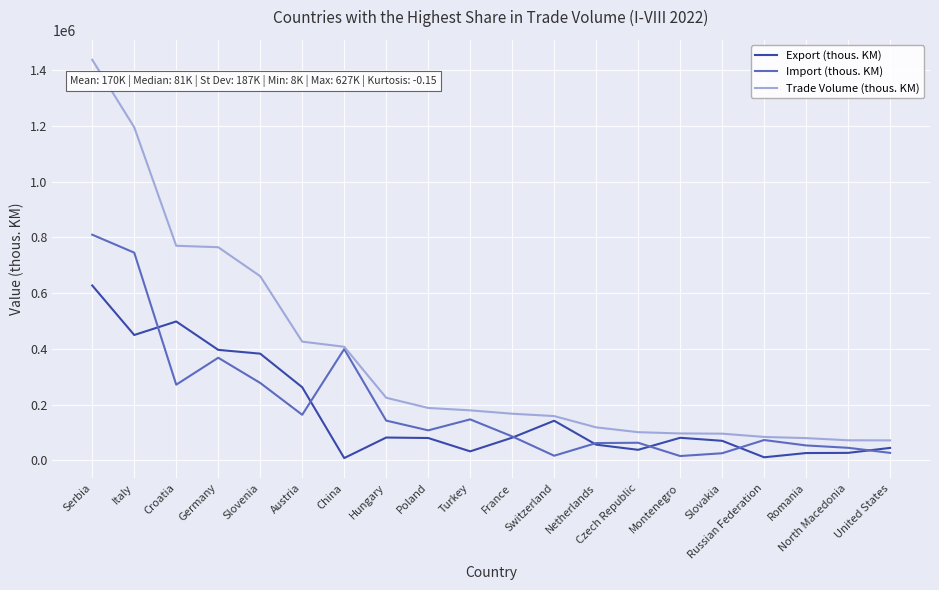

Is it true that Import (thous. KM) equals 224113 at Serbia?

False